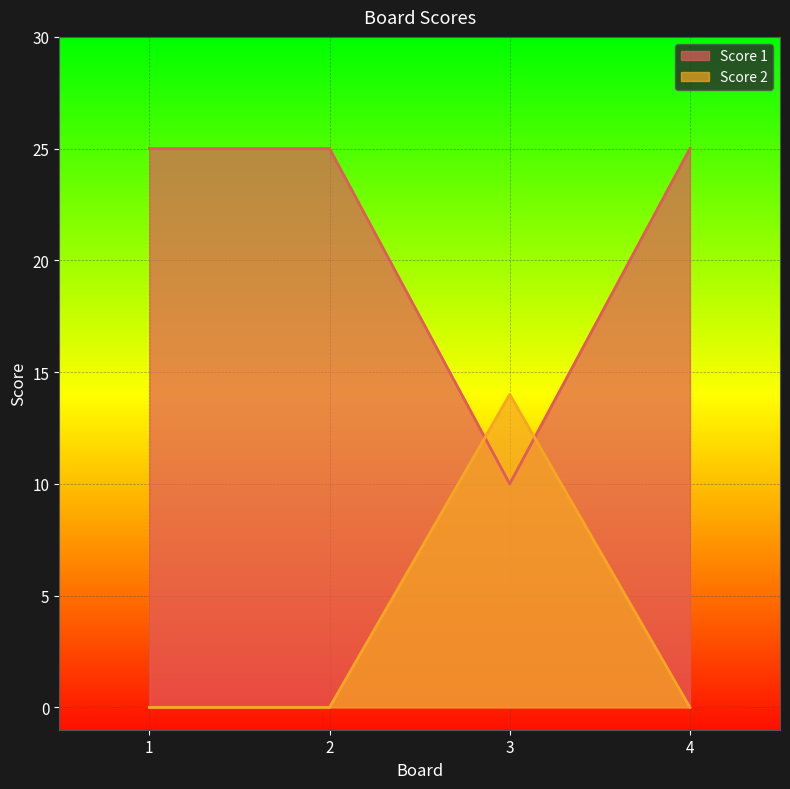

Is the value of Score 2 at 1 greater than the value of Score 1 at 4?

No